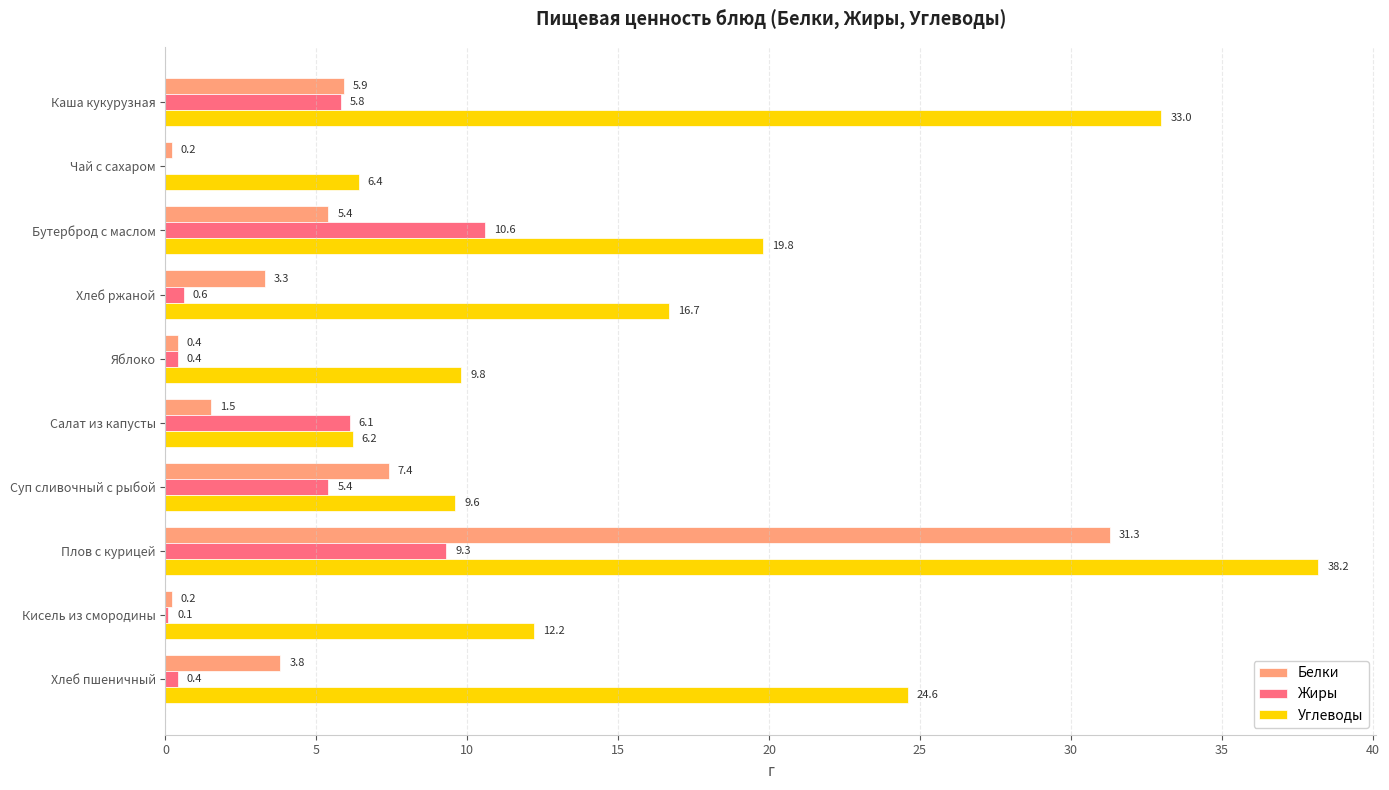

Is it true that Жиры equals 0.4 at Хлеб пшеничный?

True